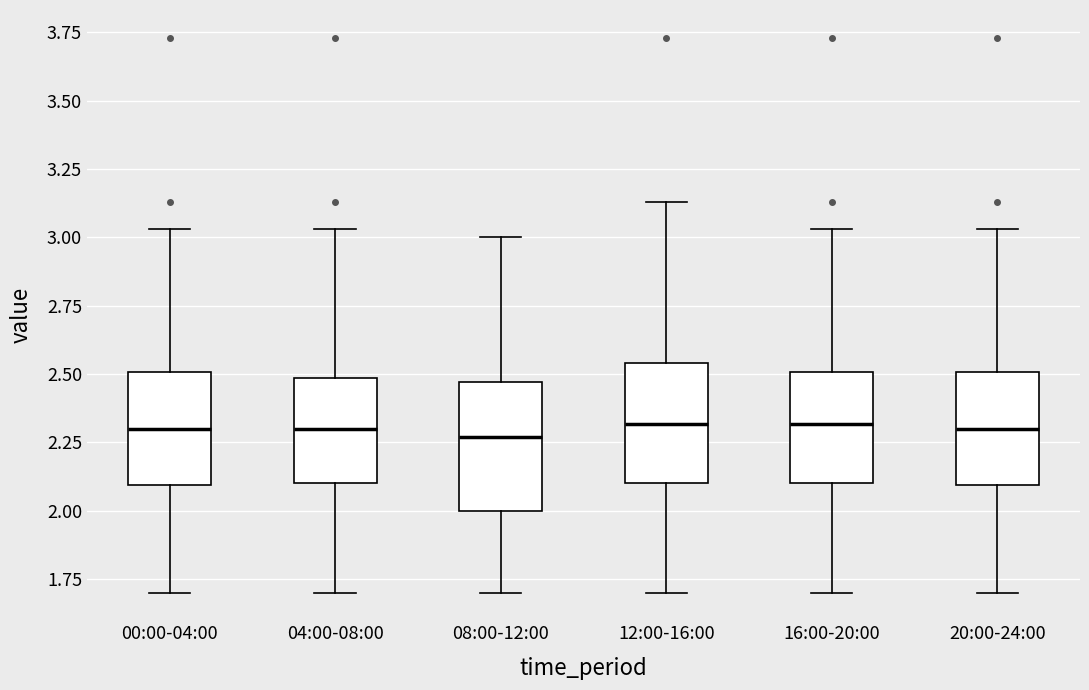

Where is the upper edge of the box for 12:00-16:00 on the y-axis? The values are not printed on the chart, so give them approximately, as read against the axis.

2.55